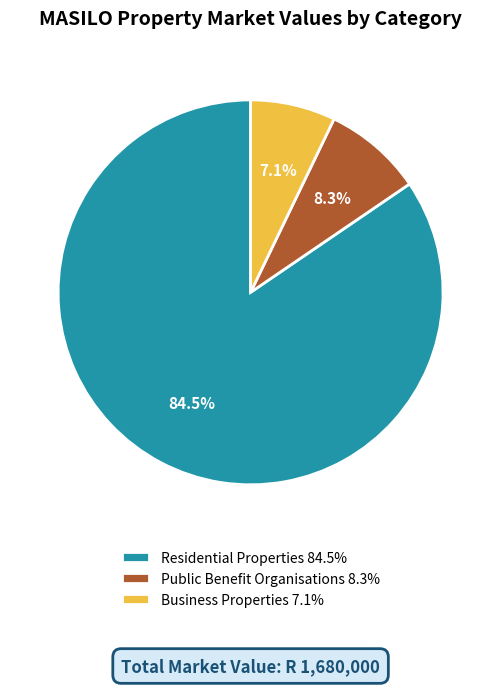

Does any single category account for the majority?

Yes